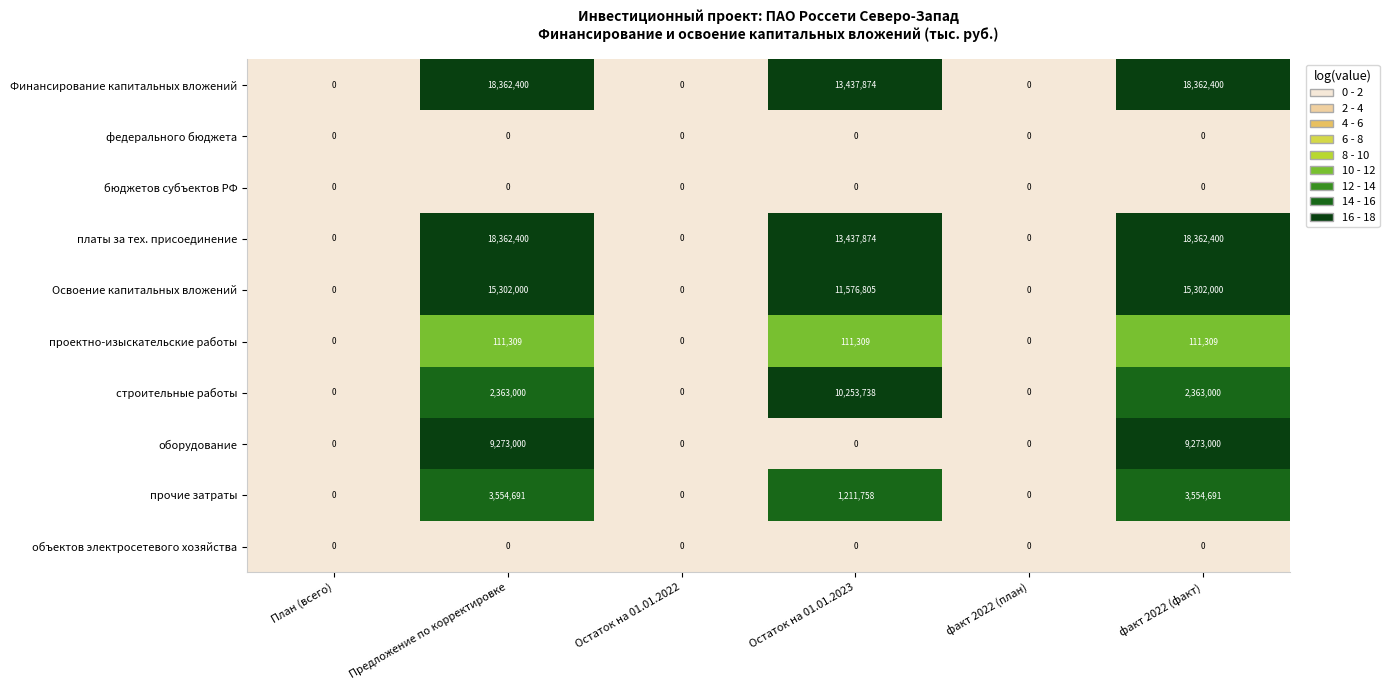

Count the number of data series in this chart.

10